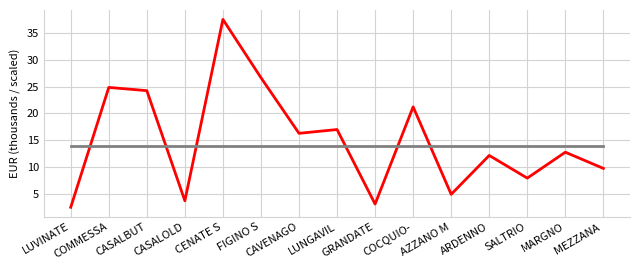

Does the chart display data point markers on the line(s)?

No